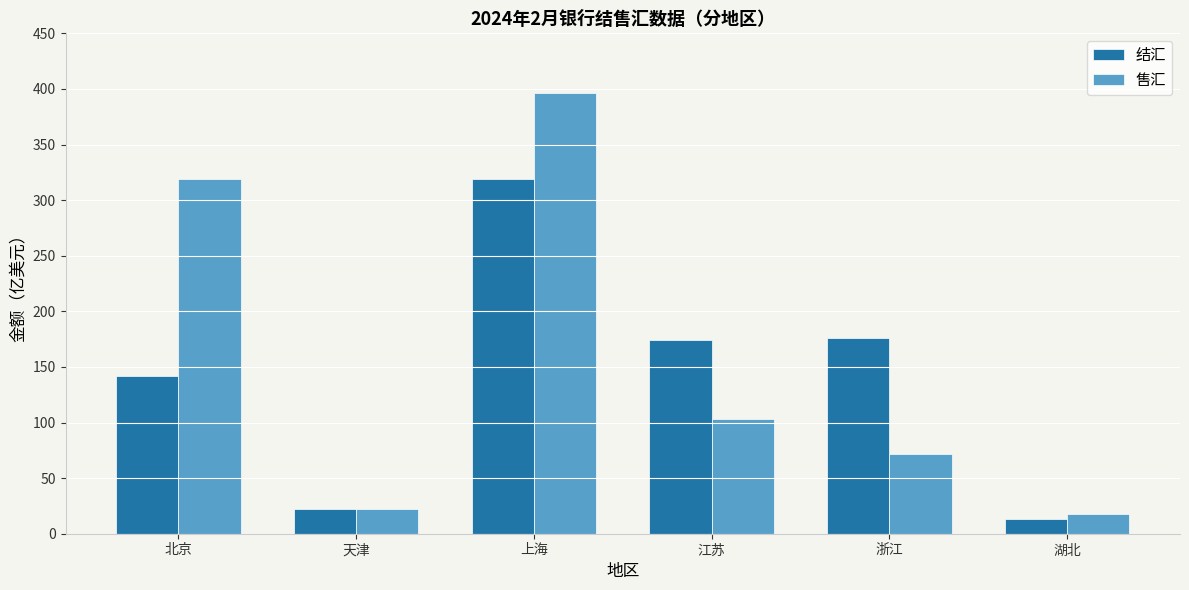

What is the label of the 2nd bar from the left?

天津